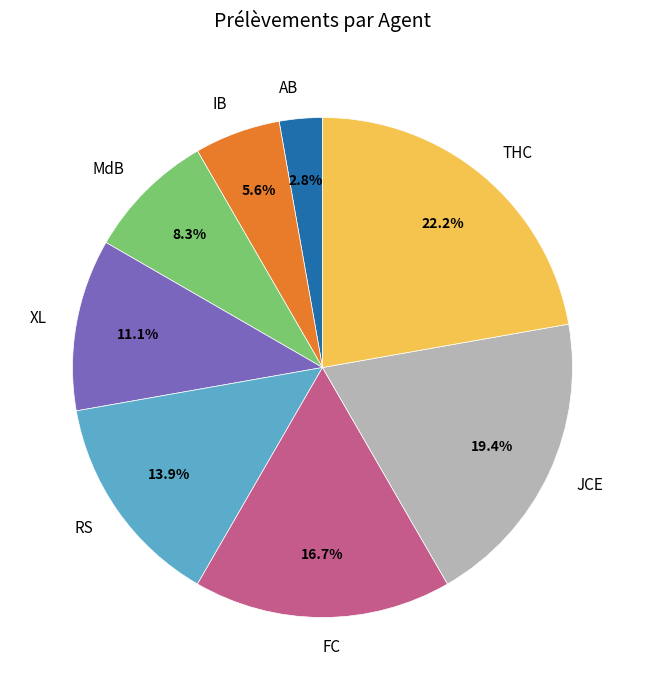

Which slice is the largest?

THC